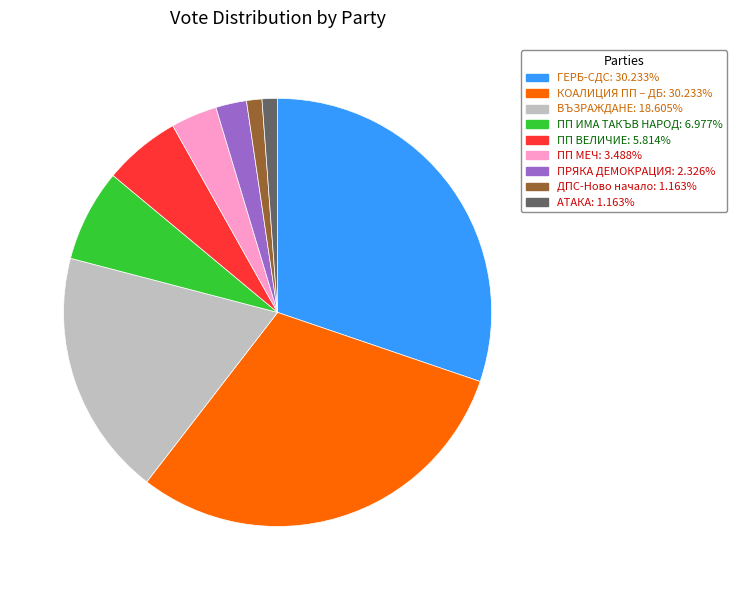

Approximately how many times larger is the value at ПП ИМА ТАКЪВ НАРОД compared to ПП МЕЧ?

2.0